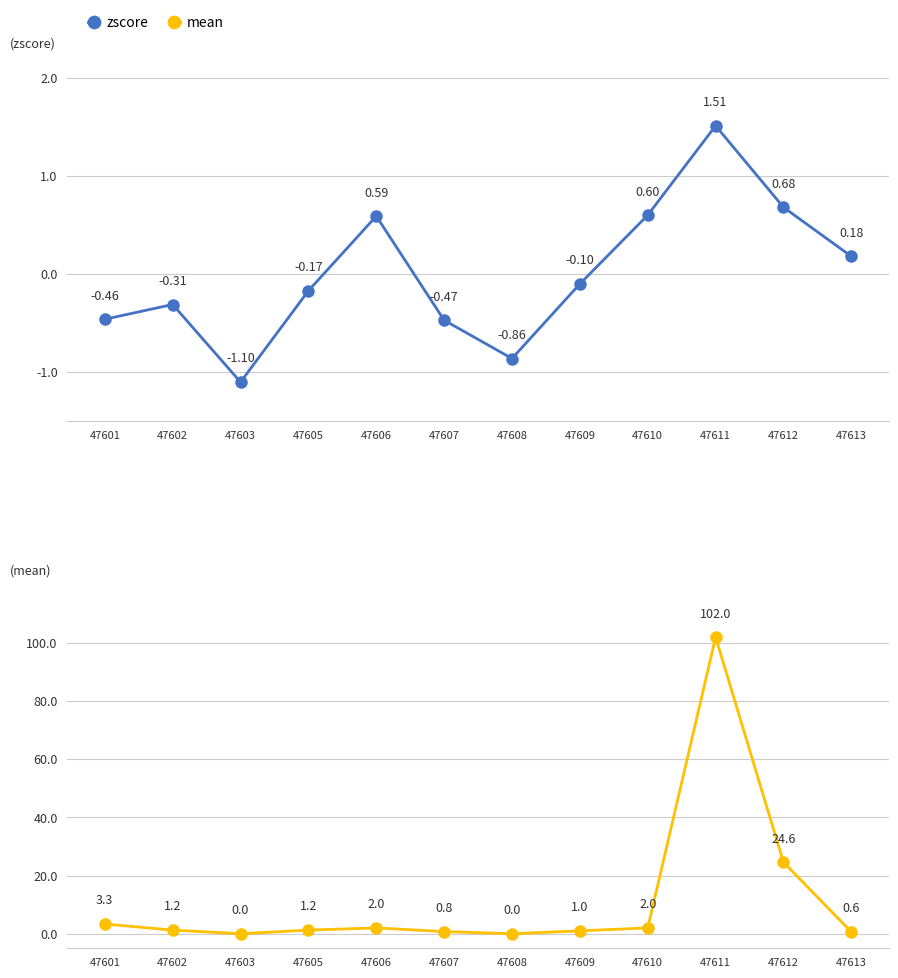

Which category has the lowest value across all series?

47603